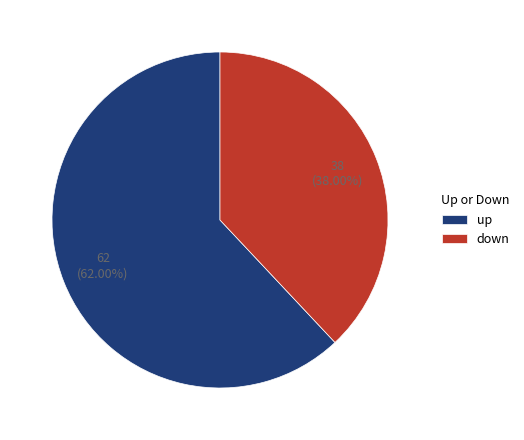

Approximately how many times larger is the value at down compared to up?

0.6